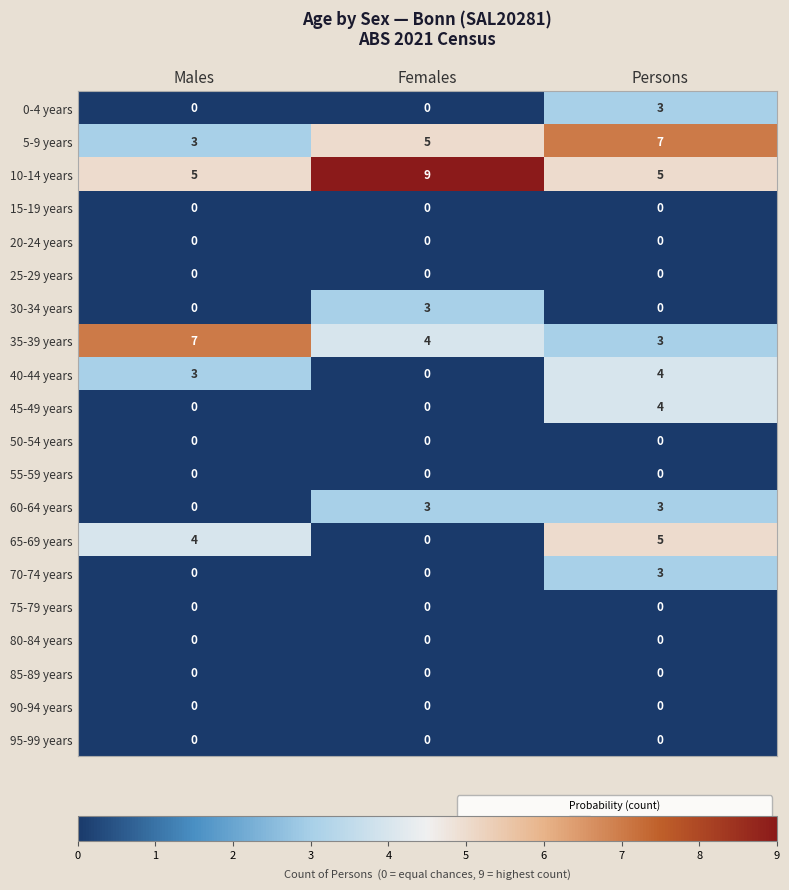

The value of 80-84 years at Females is 0. True or false?

True